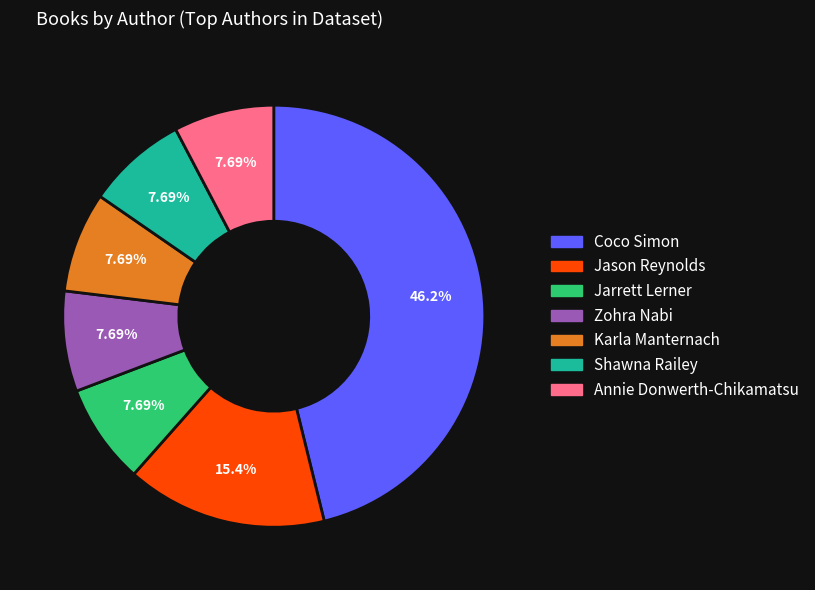

To the nearest percent, what is the average slice percentage?

14%